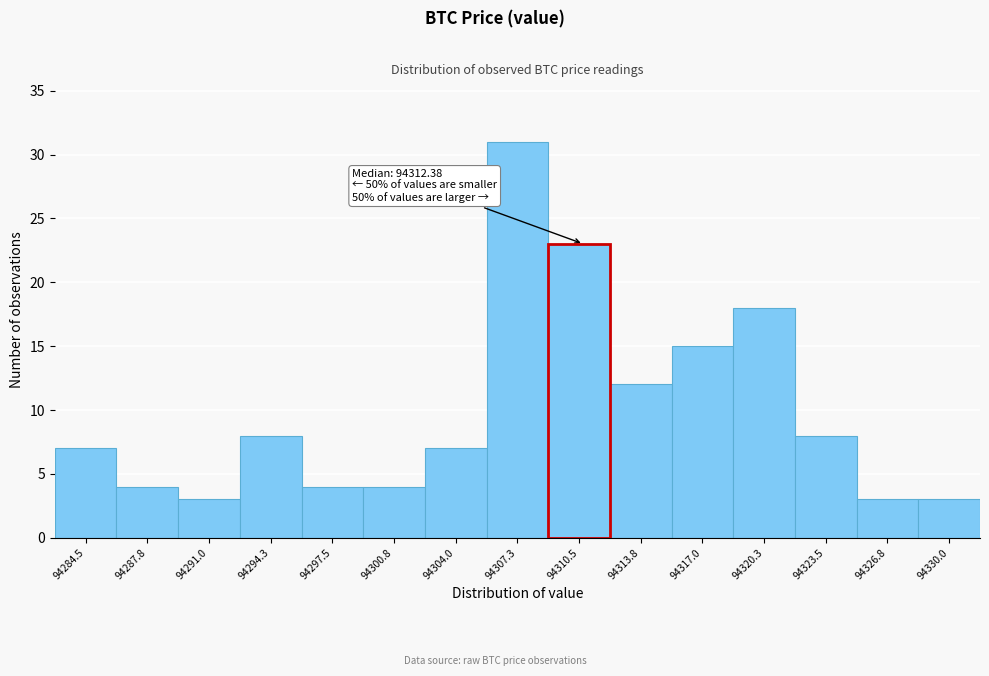

Reading left to right, extract all data points from this chart.

94284.5=7	94287.8=4	94291.0=3	94294.3=8	94297.5=4	94300.8=4	94304.0=7	94307.3=31	94310.5=23	94313.8=12	94317.0=15	94320.3=18	94323.5=8	94326.8=3	94330.0=3